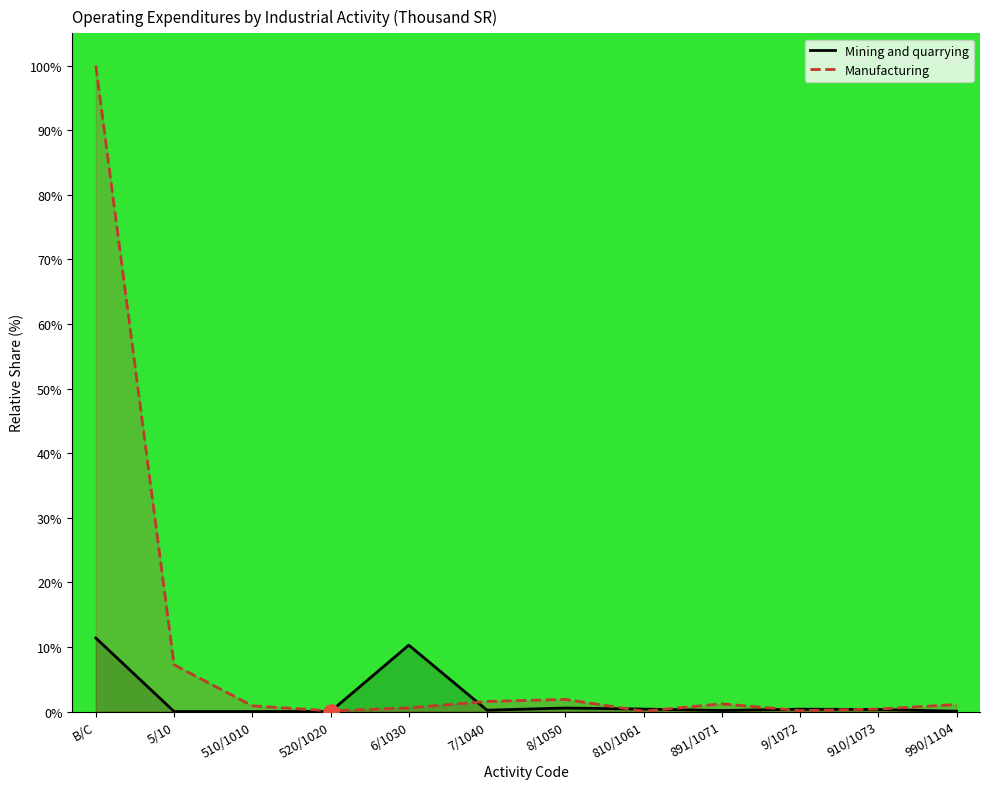

Which series reaches the maximum Y coordinate?

Manufacturing